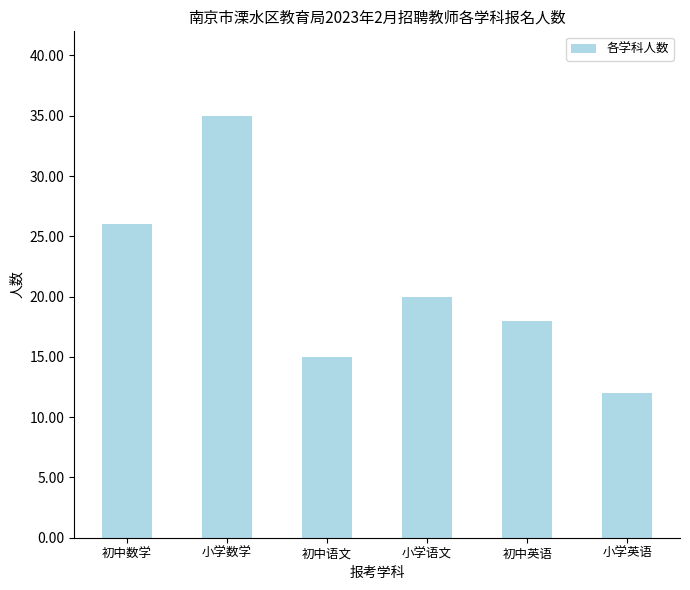

Which label corresponds to the largest value in the chart?

小学数学